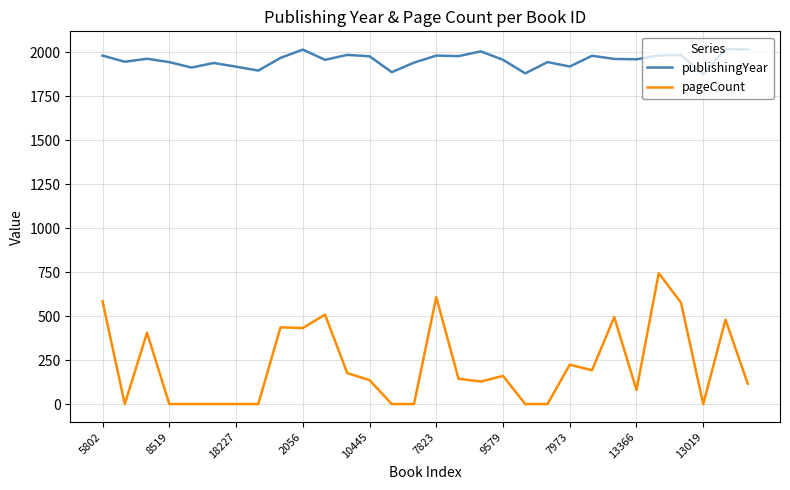

How many lines are shown in the chart?

2